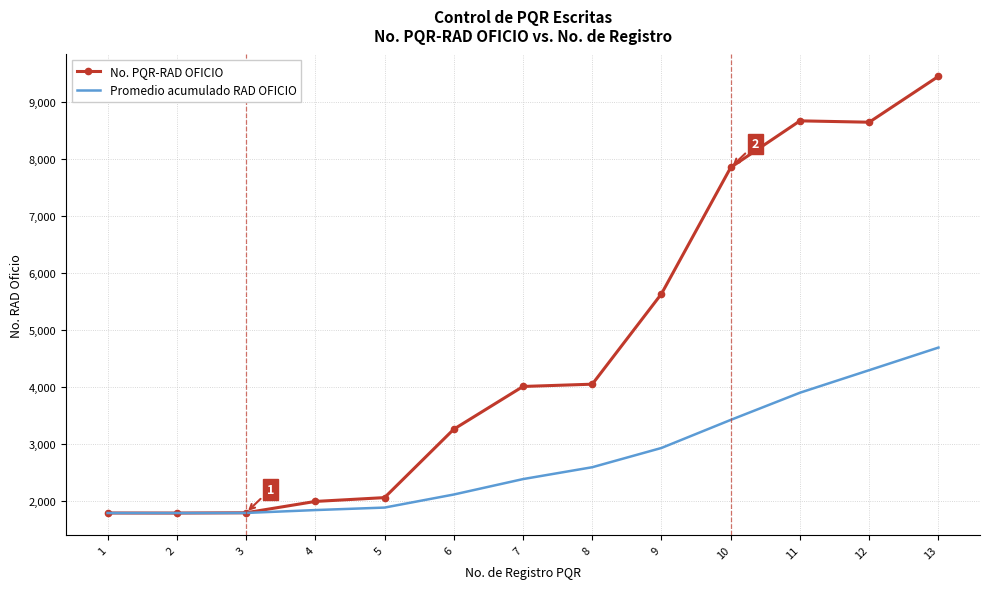

Count the number of data series in this chart.

2